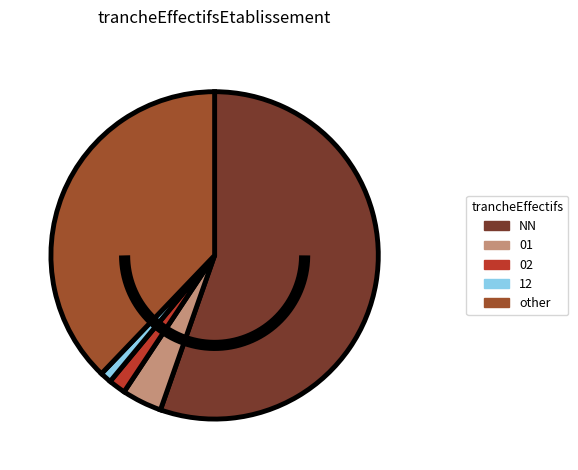

Count the number of slices in the pie.

5